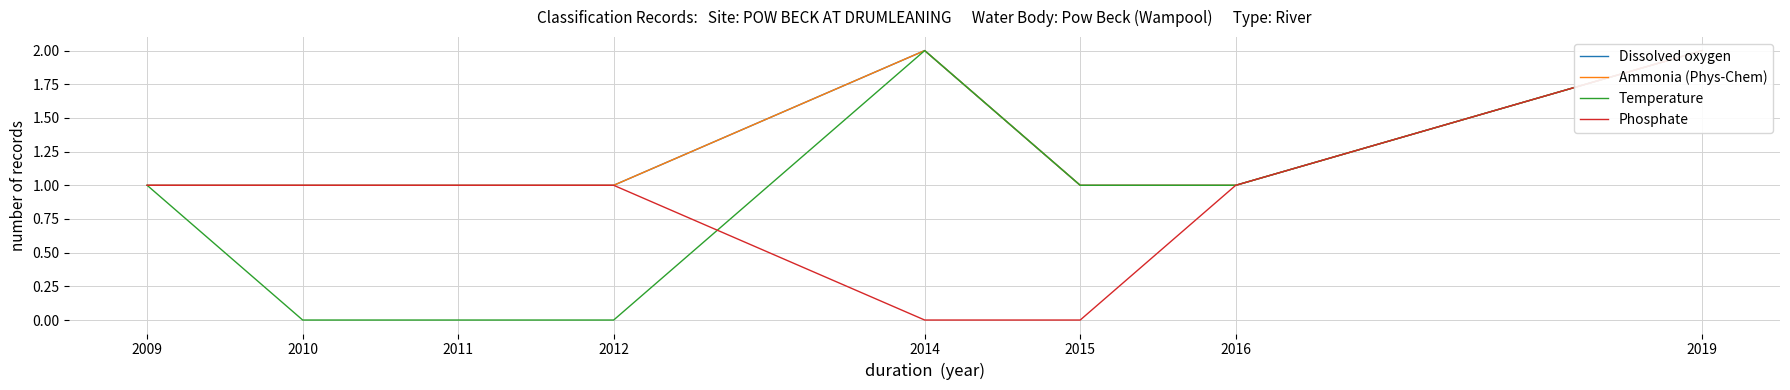

Which has a higher value, 2012 or 2015?

2012